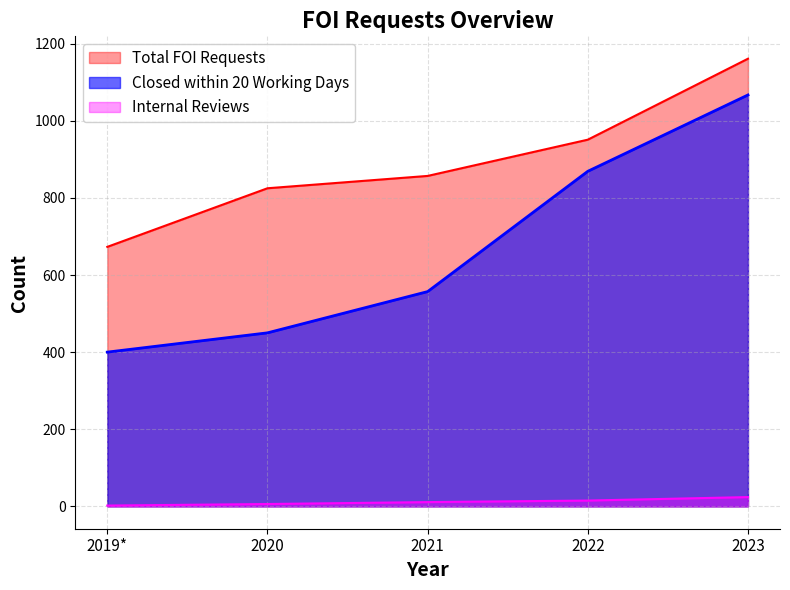

At which category is the sum across all series the highest?

2023